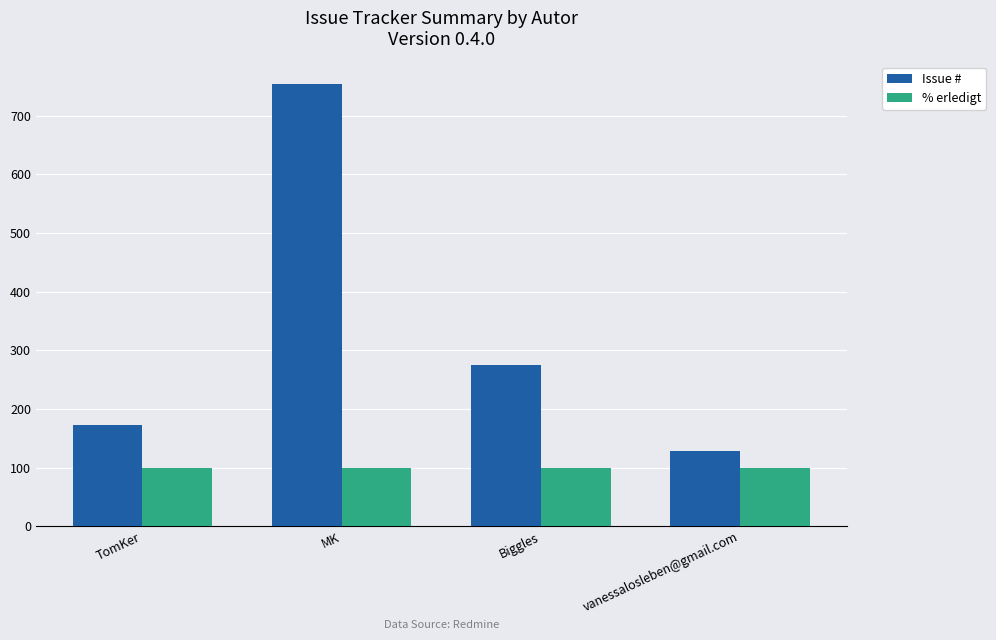

What is the maximum value for % erledigt?

100